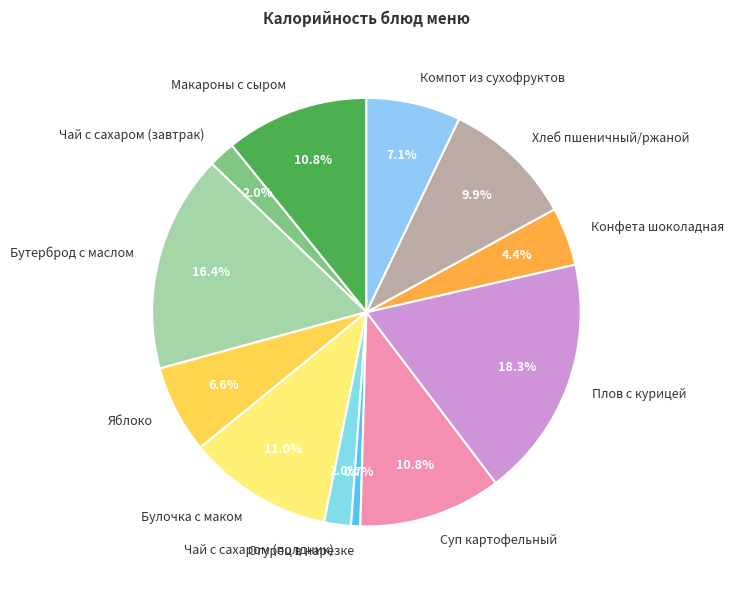

Combined, do Плов с курицей and Чай с сахаром (завтрак) account for over 50%?

No